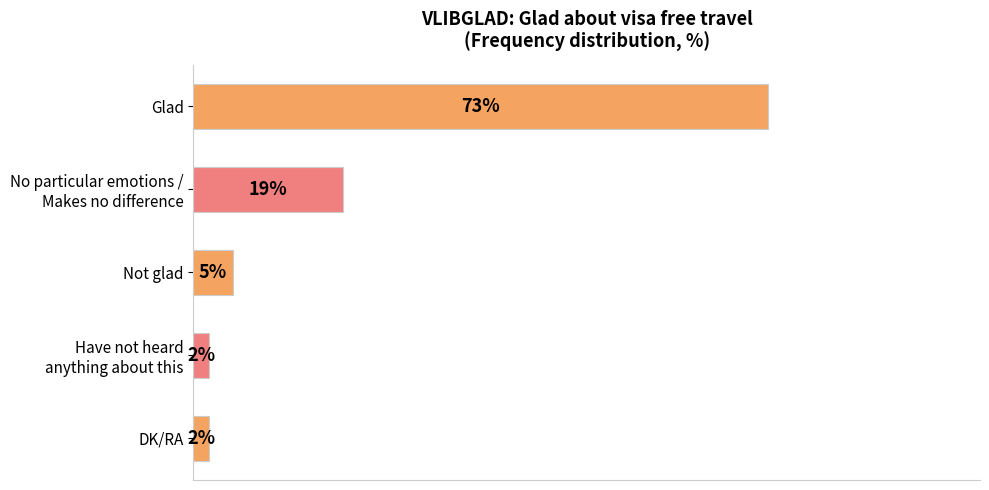

At which category does the chart reach its peak across all series?

Glad